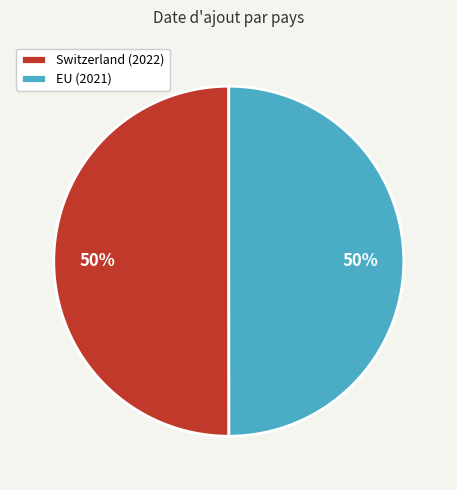

Approximately how many times larger is the value at EU (2021) compared to Switzerland (2022)?

1.0